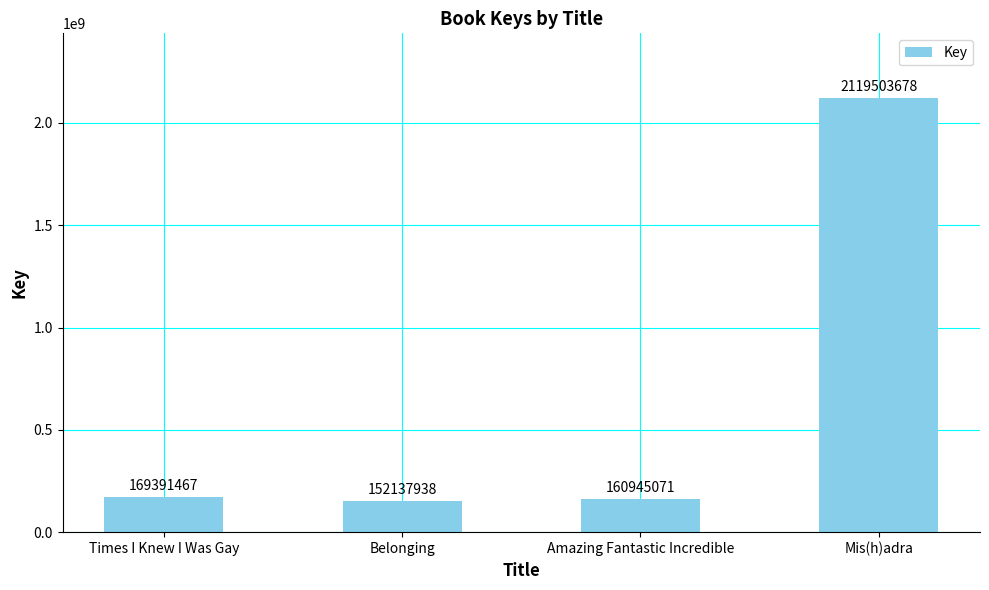

What is the ratio of the value at Times I Knew I Was Gay to the value at Amazing Fantastic Incredible?

1.1